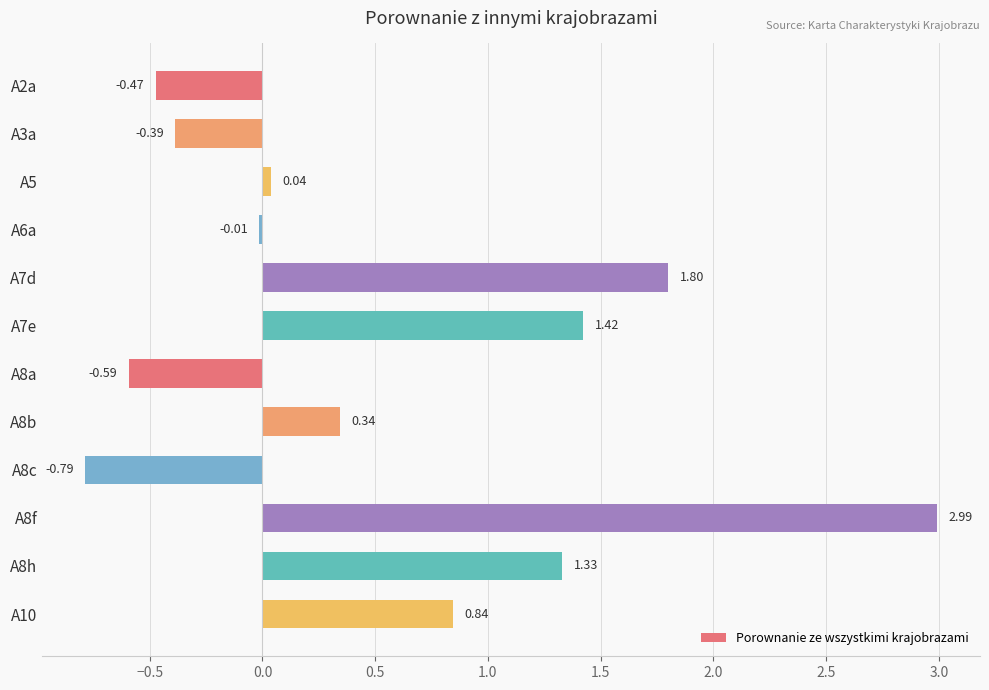

Rank the categories by value from highest to lowest.

A8f, A7d, A7e, A8h, A10, A8b, A5, A6a, A3a, A2a, A8a, A8c